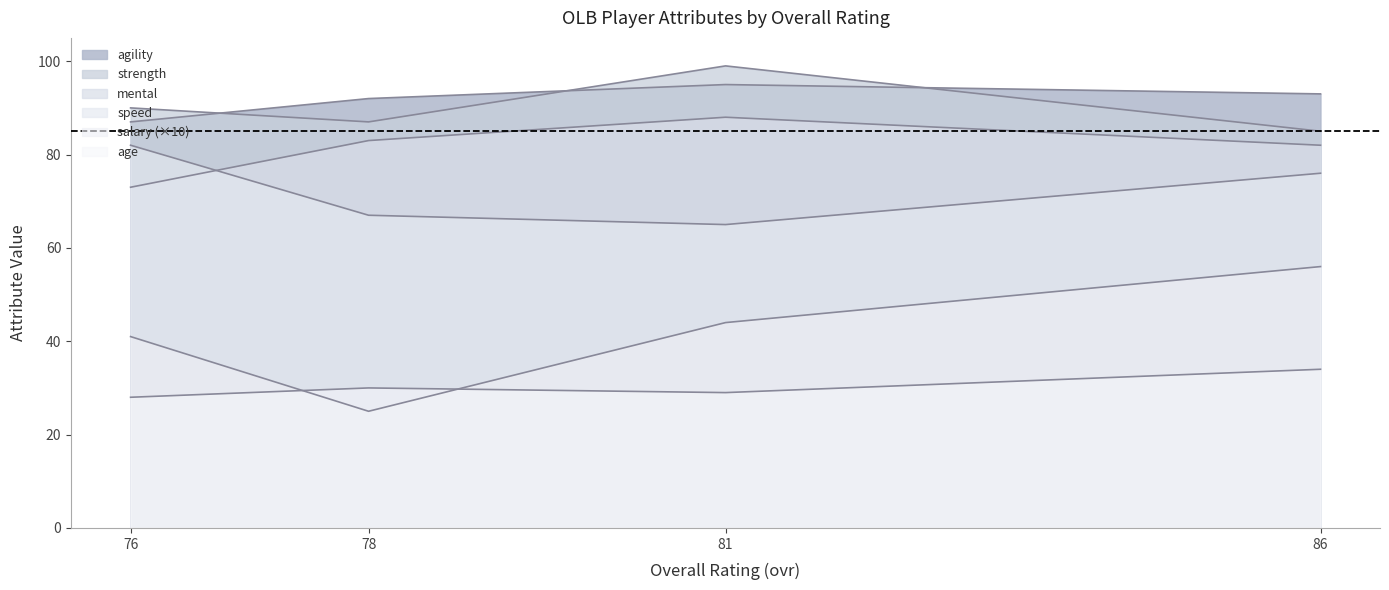

Where is the first local maximum for strength?

81